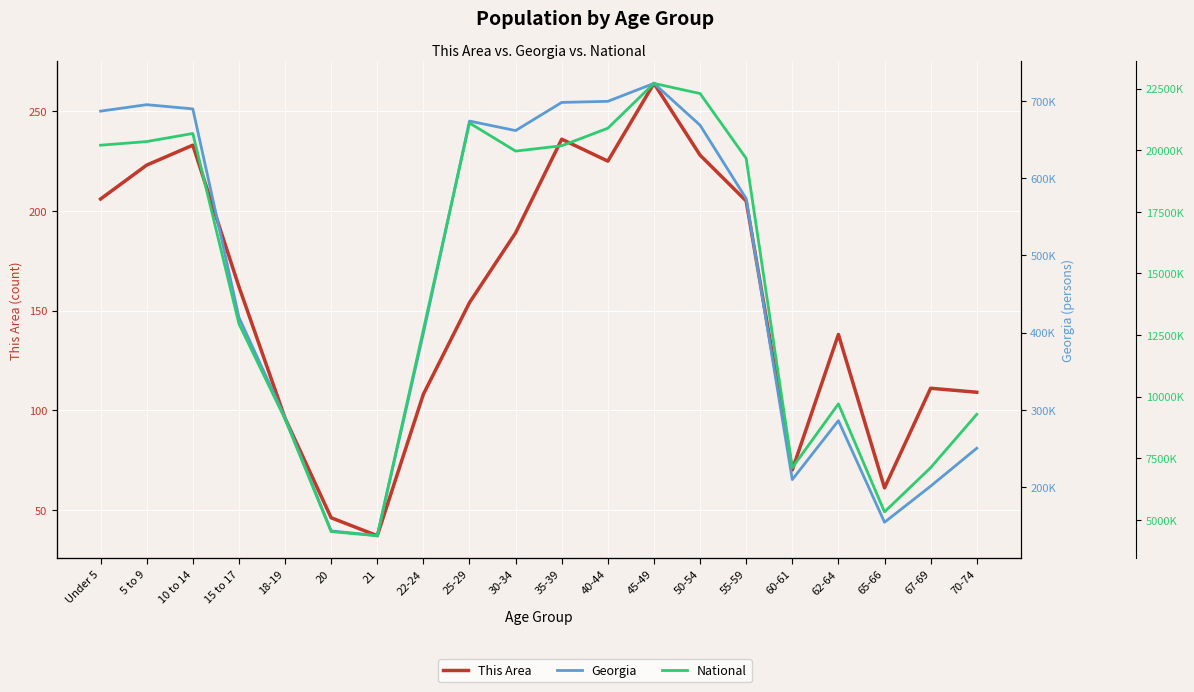

Reading right to left, what are all the values shown in this chart?

This Area: 109	111	61	138	70	205	228	264	225	236	189	154	108	37	46	96	162	233	223	206
Georgia: 250422	201362	154645	286136	209870	573551	668591	722661	699481	698059	661625	673935	399358	137251	143471	290077	419922	689684	695161	686785
National: 9278166	7115361	5319902	9704197	7113727	19664805	22298125	22708591	20890964	20179642	19962099	21101849	12712576	4354294	4519129	9086089	12954254	20677194	20348657	20201362